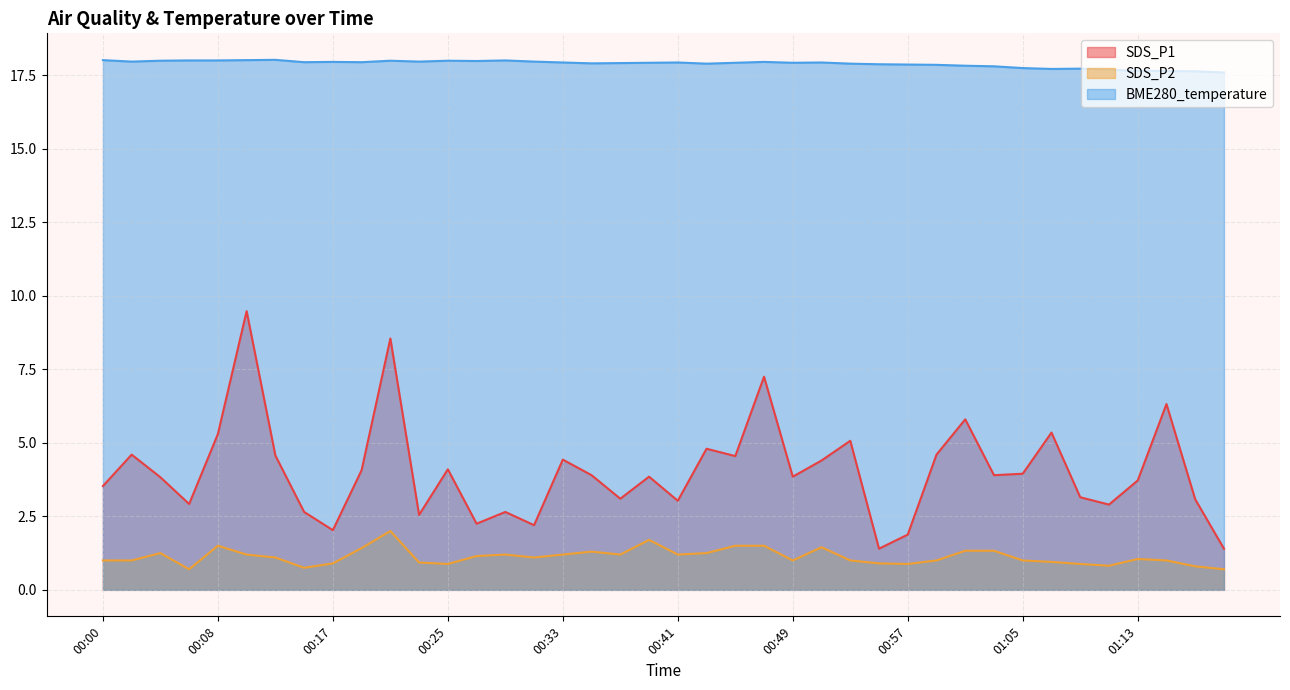

Where is the first local minimum for SDS_P2?

00:06